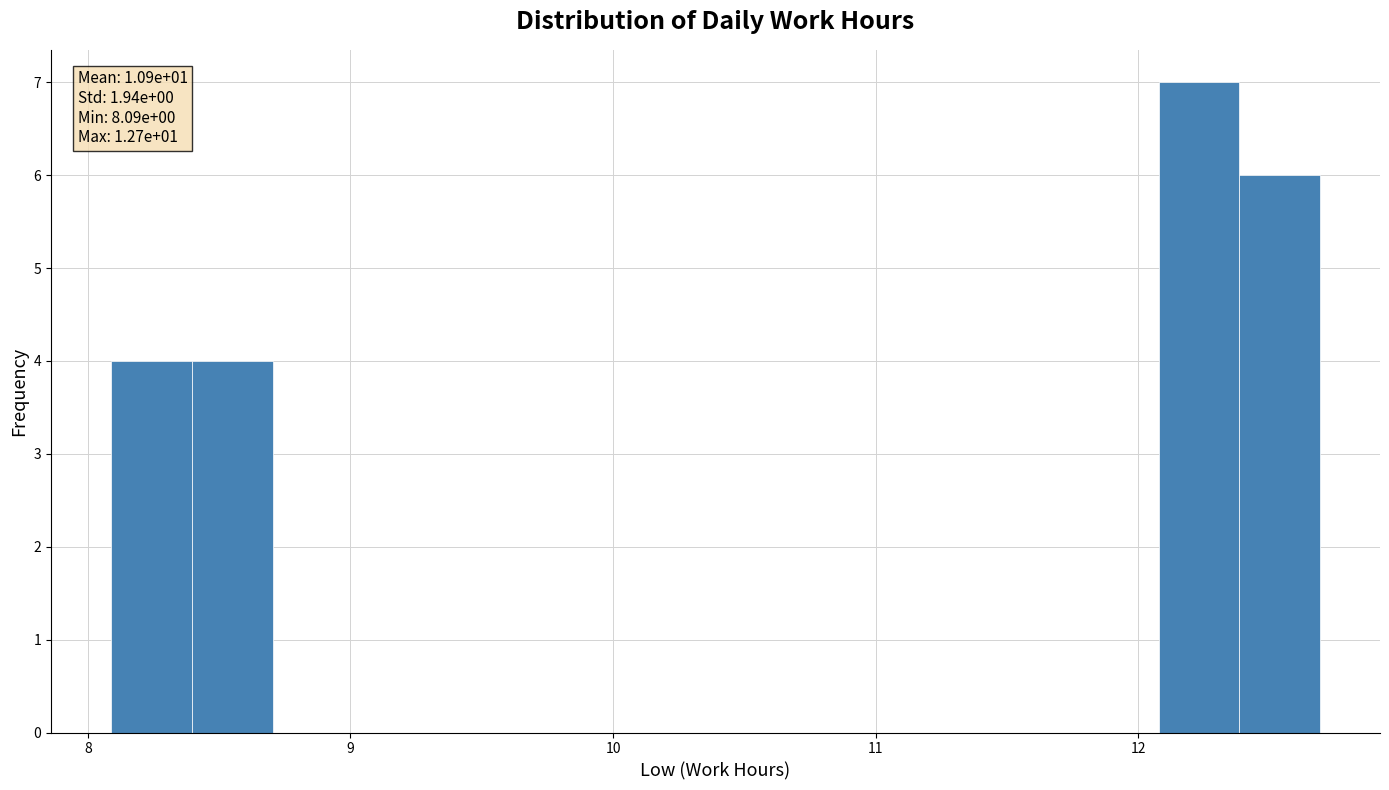

Around what value on the x-axis is the tallest bar? Give the approximate position of its centre, as read against the axis.

12.2